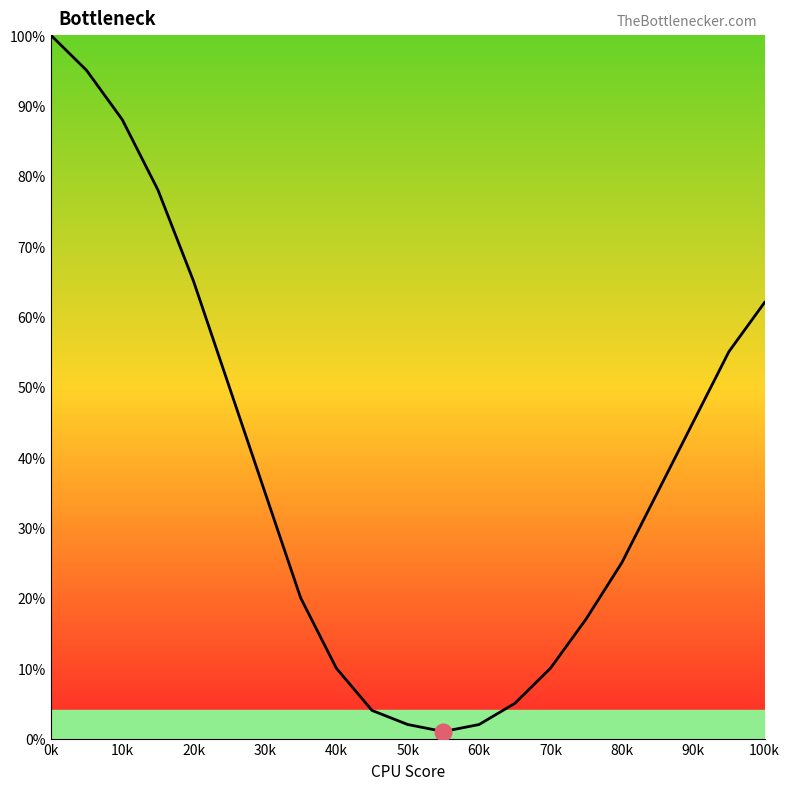

What is the difference between the maximum and minimum values?

99